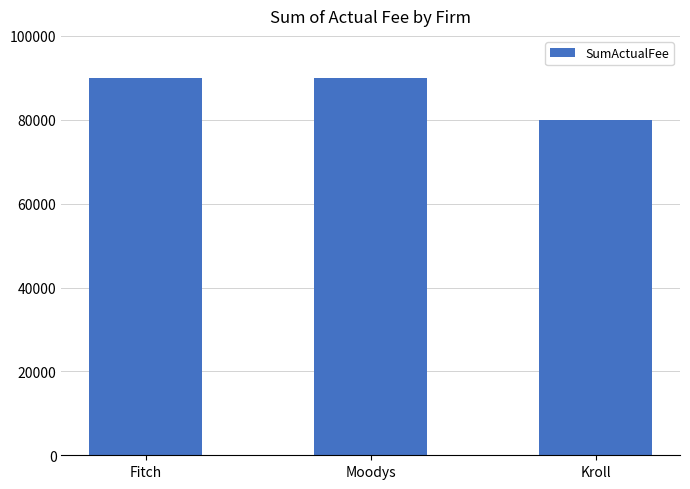

What is the sum of all values?

260000